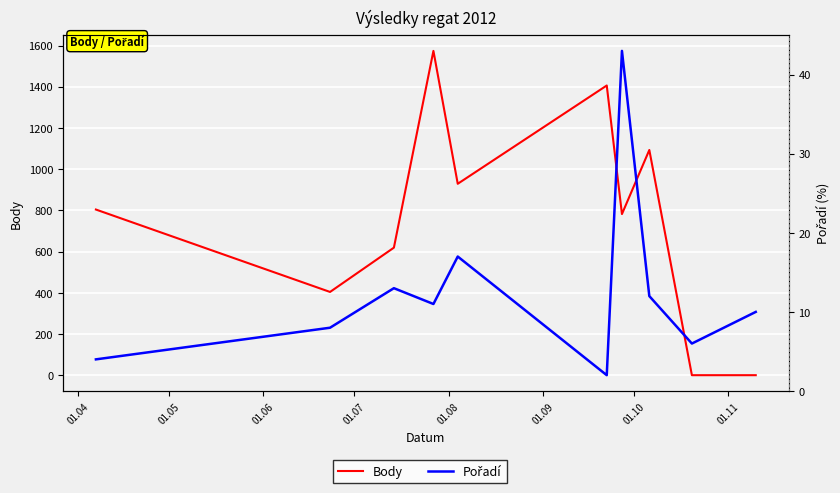

How many data points in Body are above 804?

4